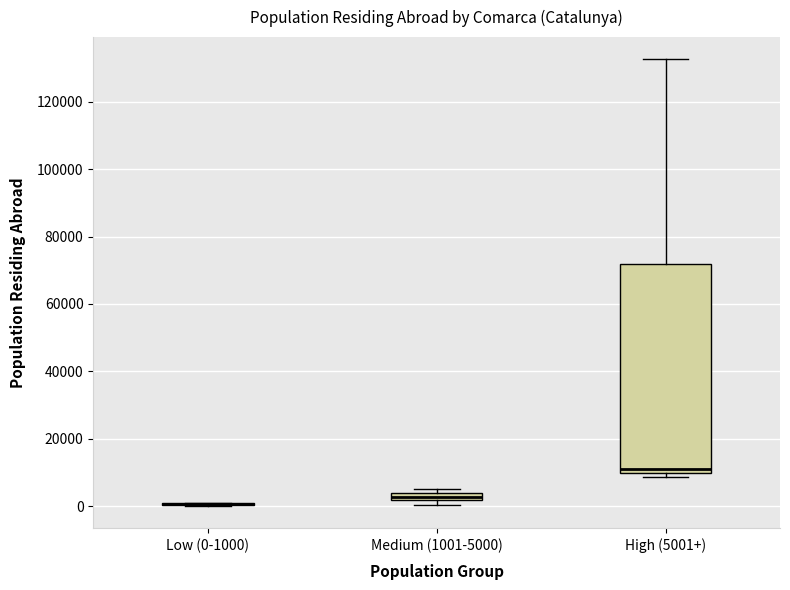

Comparing the boxes themselves (not the whiskers), which one is the tallest?

High (5001+)